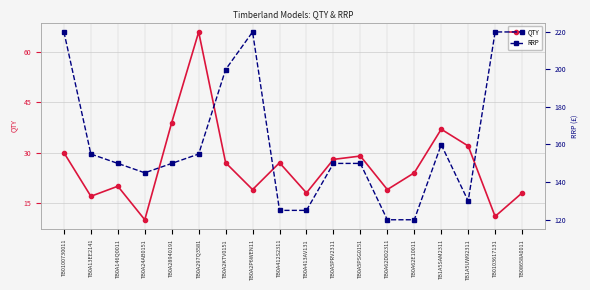

What is the difference between the maximum and minimum values in the QTY series?

56